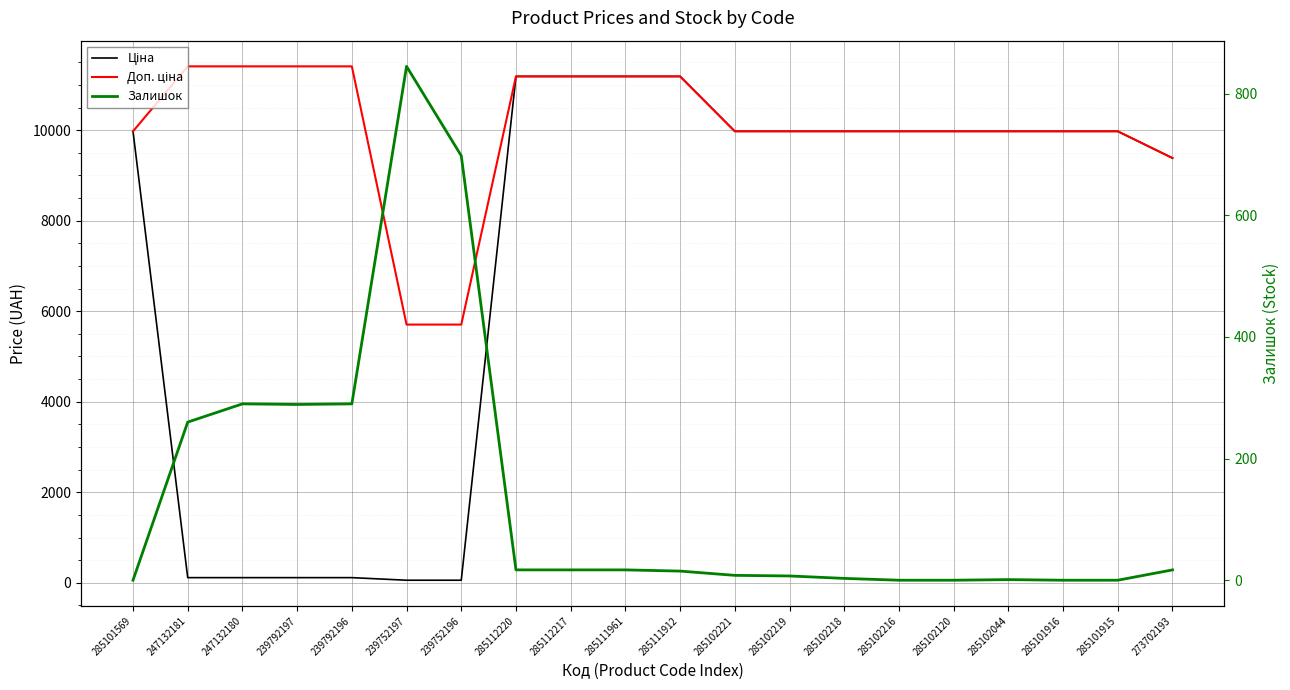

What is the value of the Доп. ціна point at the 15th from the left?

9975.0